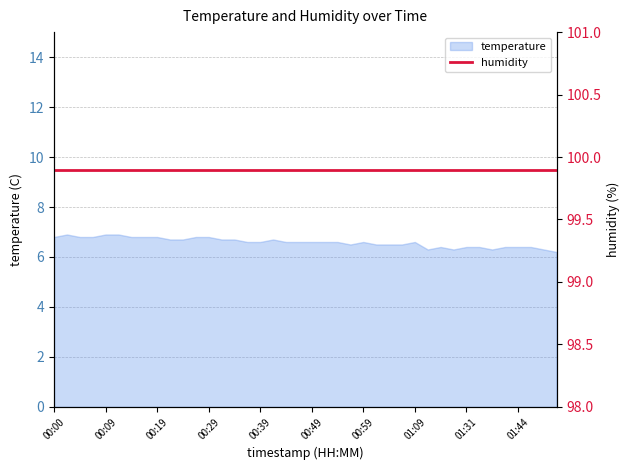

List the labels in order of value, smallest first.

01:52, 01:22, 01:28, 01:36, 01:49, 01:25, 01:31, 01:34, 01:42, 01:44, 01:47, 00:56, 01:01, 01:04, 01:06, 00:36, 00:39, 00:44, 00:46, 00:49, 00:51, 00:54, 00:59, 01:09, 00:22, 00:24, 00:31, 00:34, 00:41, 00:00, 00:05, 00:07, 00:14, 00:17, 00:19, 00:26, 00:29, 00:02, 00:09, 00:12